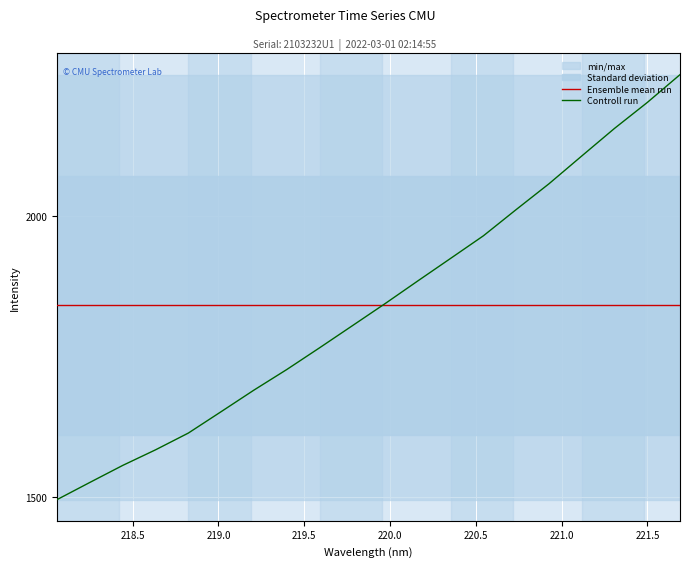

List the labels in order of value, smallest first.

218.0596, 218.2508, 218.442, 218.6332, 218.8244, 219.0156, 219.2067, 219.3979, 219.589, 219.7801, 219.9712, 220.1623, 220.3533, 220.5444, 220.7354, 220.9264, 221.1174, 221.3083, 221.4993, 221.6902